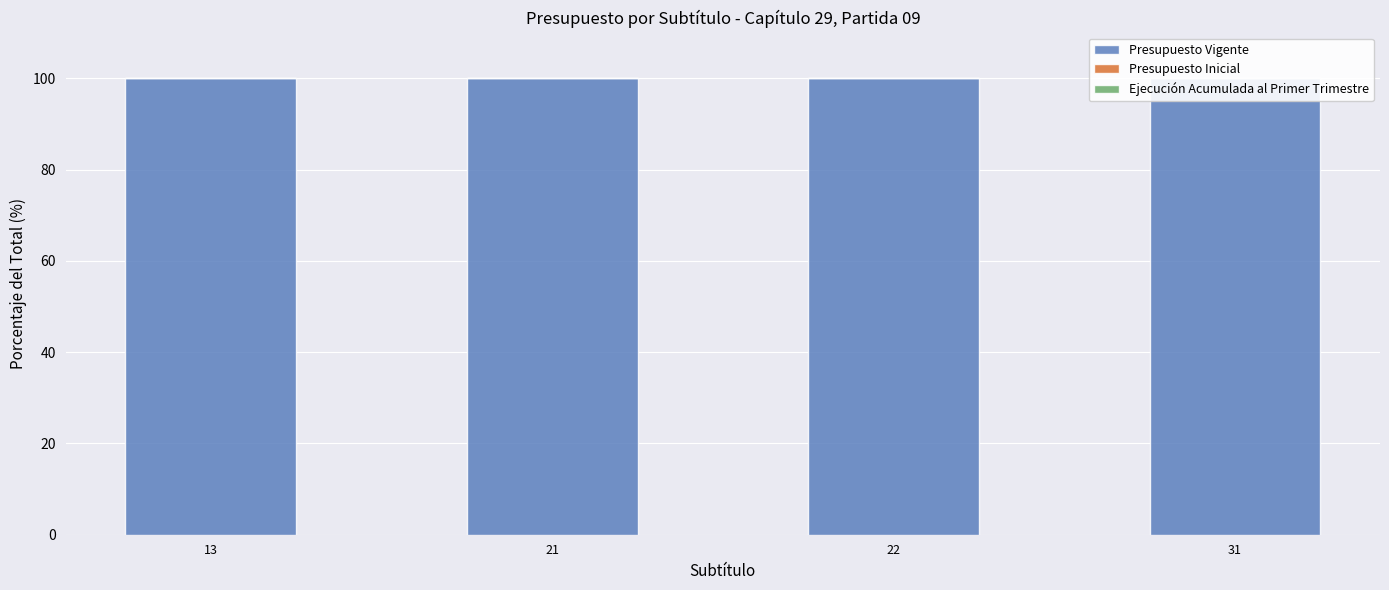

Which has a higher value, 21 or 22?

21